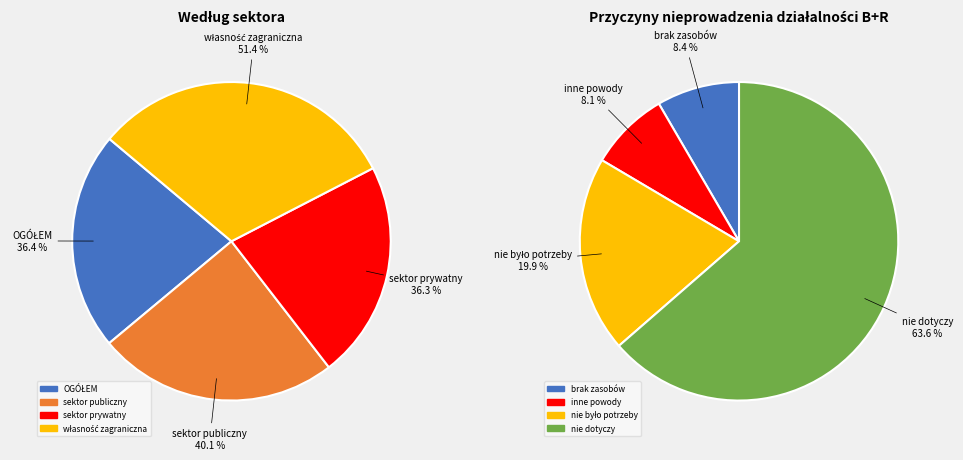

Which series has the largest range (max minus min)?

nie było potrzeby